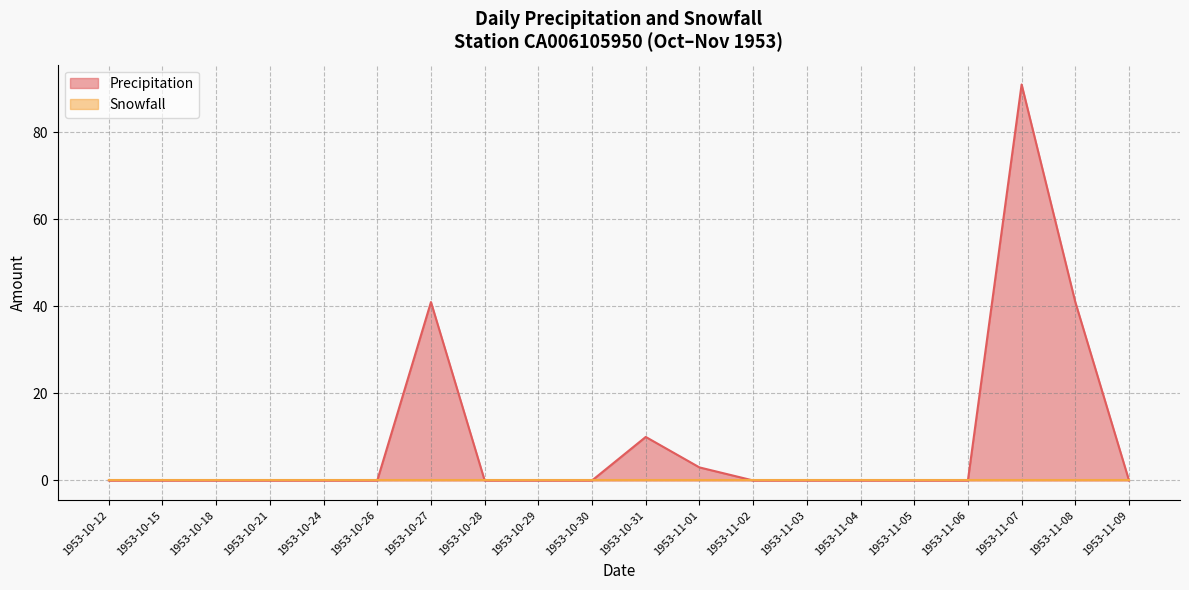

How many points are higher than both their immediate neighbors (excluding endpoints)?

3